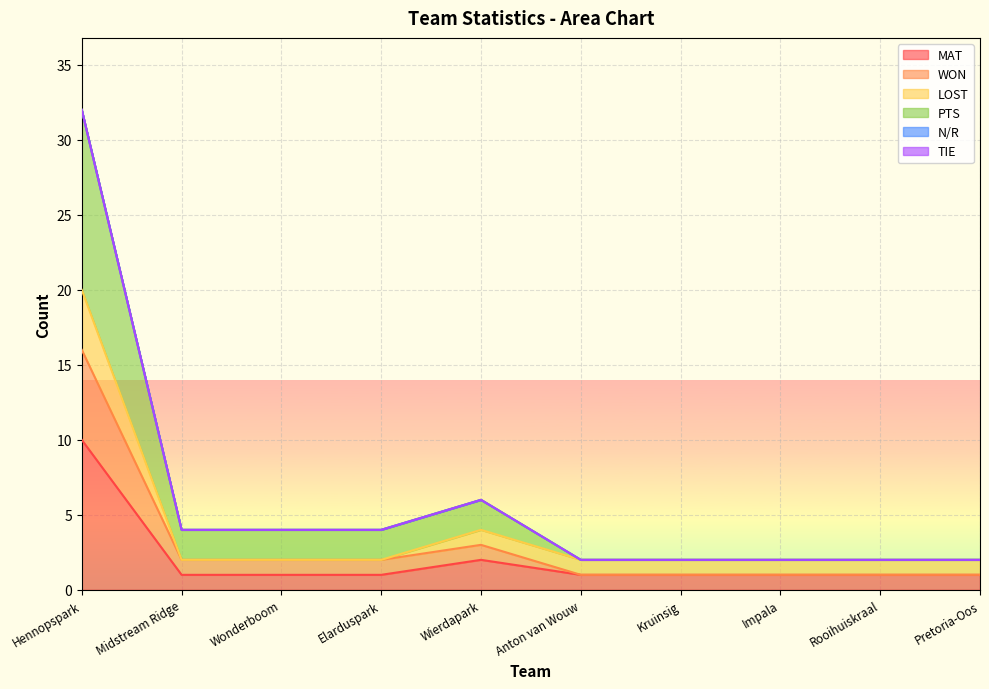

True or false: WON and PTS cross at least once.

False